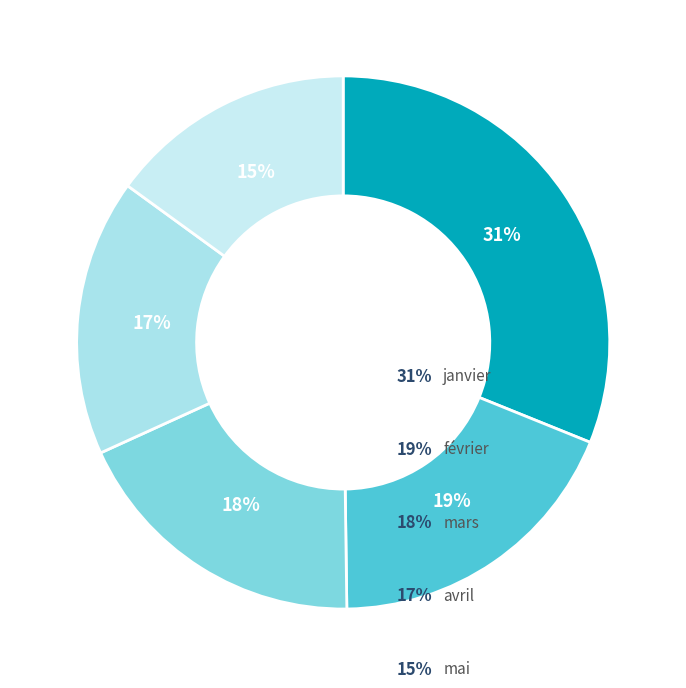

To the nearest percent, what is the difference between the février and mai slice percentages?

4%